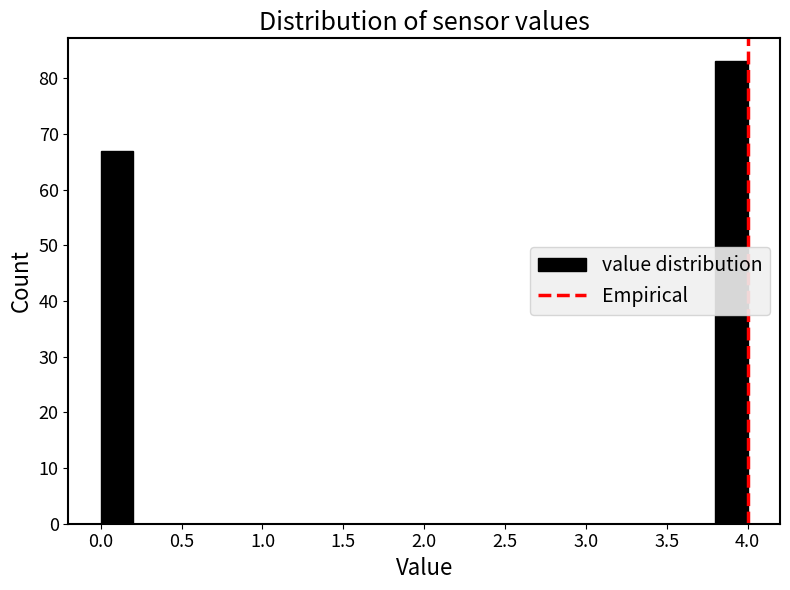

Reading left to right, list every bar in this chart as the range it spans on the x-axis followed by its height. The values are not printed on the chart, so give them approximately, as read against the axis.

0.0 to 0.2: 67
0.2 to 0.4: 0
0.4 to 0.6: 0
0.6 to 0.8: 0
0.8 to 1.0: 0
1.0 to 1.2: 0
1.2 to 1.4: 0
1.4 to 1.6: 0
1.6 to 1.8: 0
1.8 to 2.0: 0
2.0 to 2.2: 0
2.2 to 2.4: 0
2.4 to 2.6: 0
2.6 to 2.8: 0
2.8 to 3.0: 0
3.0 to 3.2: 0
3.2 to 3.4: 0
3.4 to 3.6: 0
3.6 to 3.8: 0
3.8 to 4.0: 83